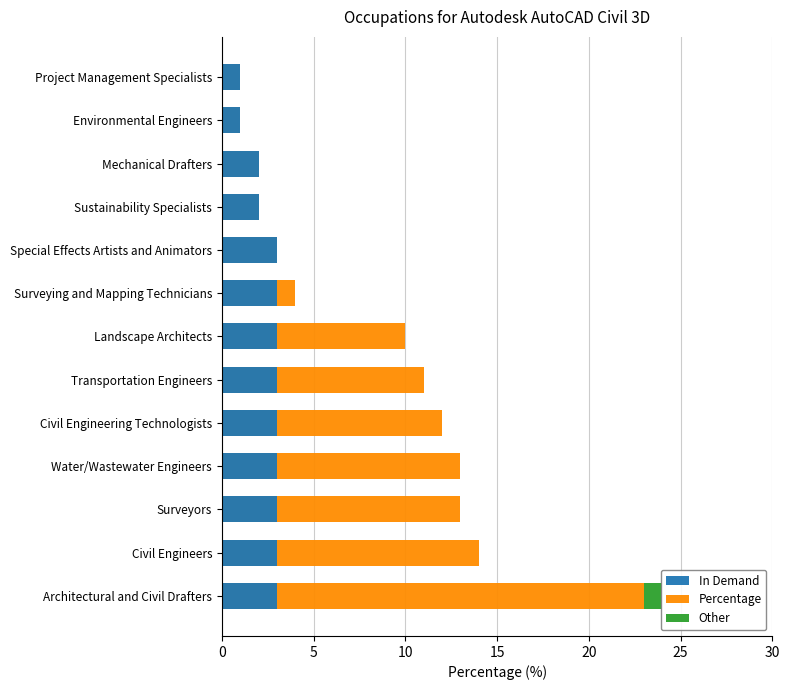

What are all the series names shown in the legend?

Percentage, In Demand, Other